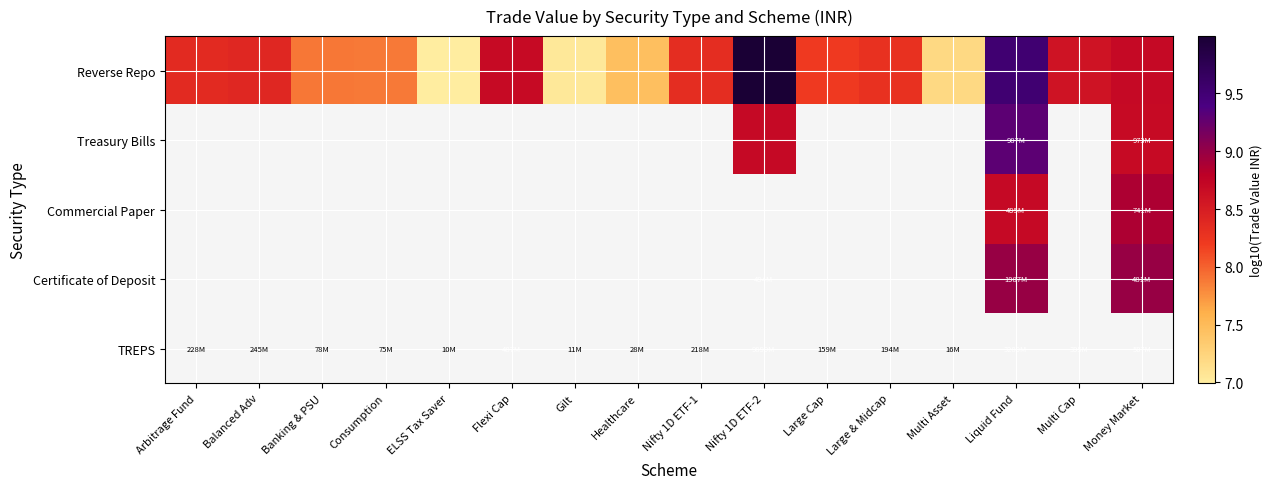

At how many categories does at least one series exceed 8?

10